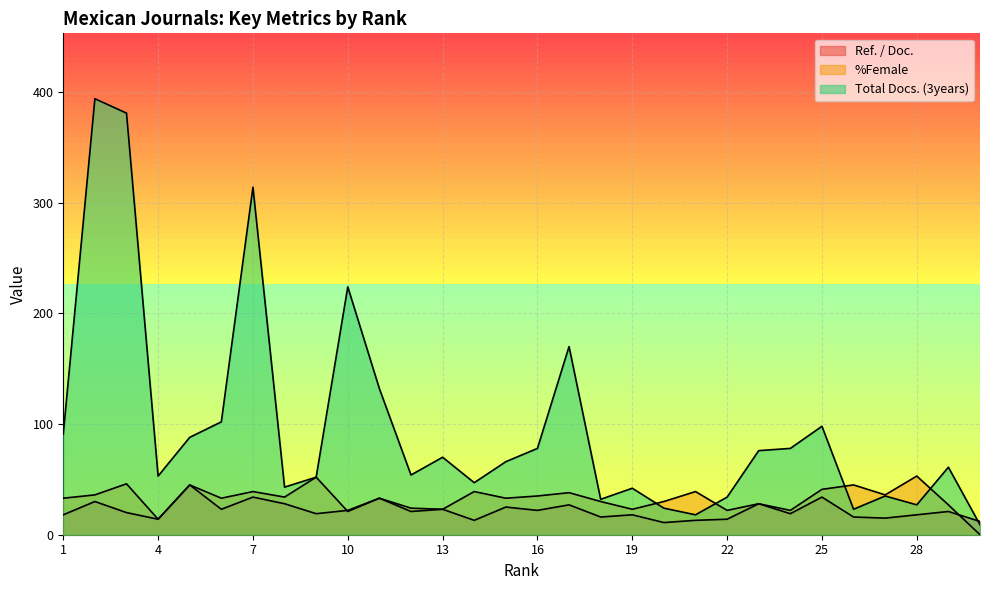

At 16, list the series in order from largest to smallest.

Total Docs. (3years), %Female, Ref. / Doc.